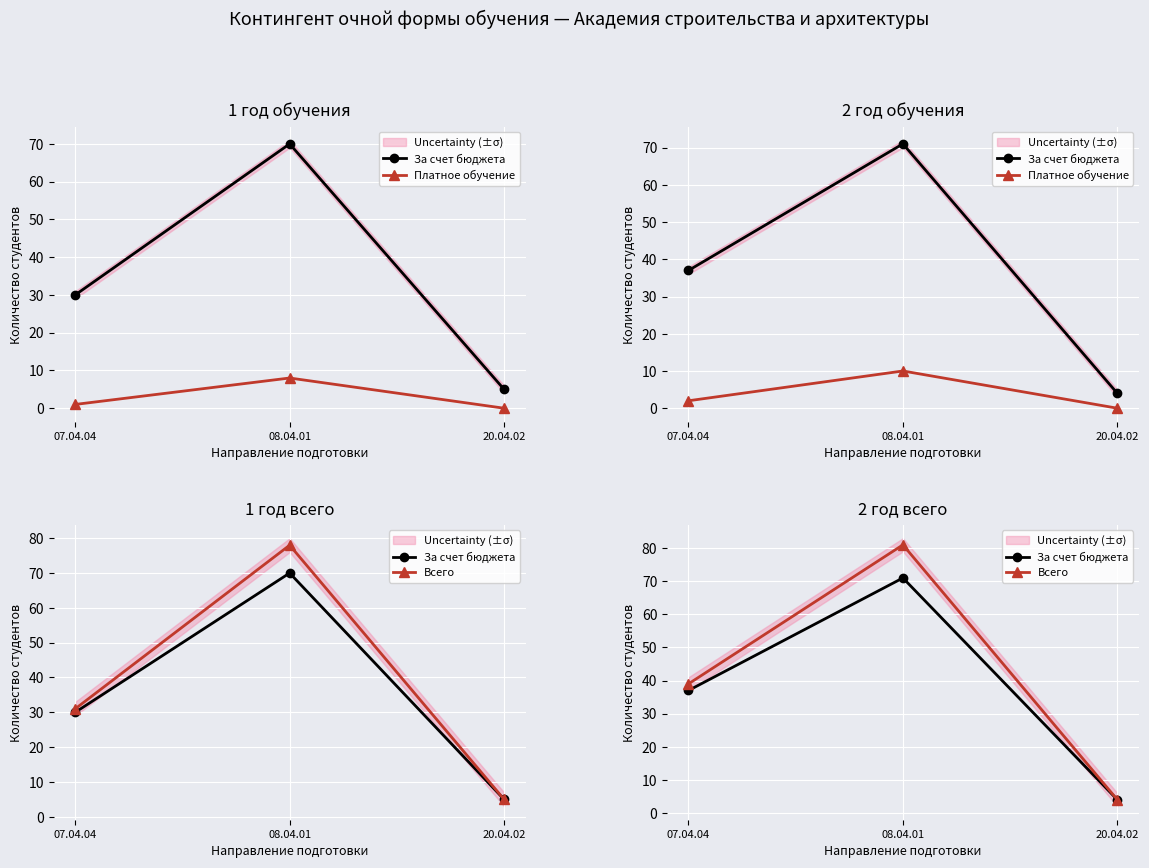

Count the number of data series in this chart.

3